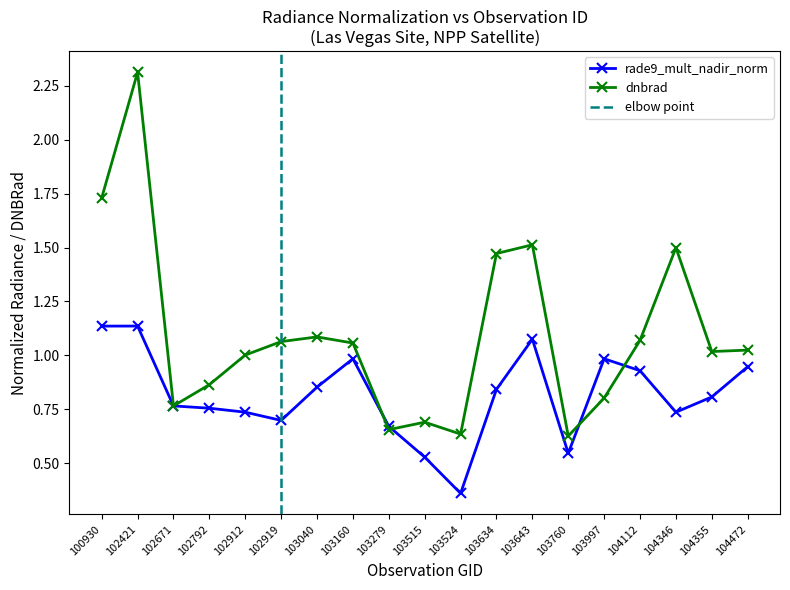

What is the value of the 16th point from the left?

0.9